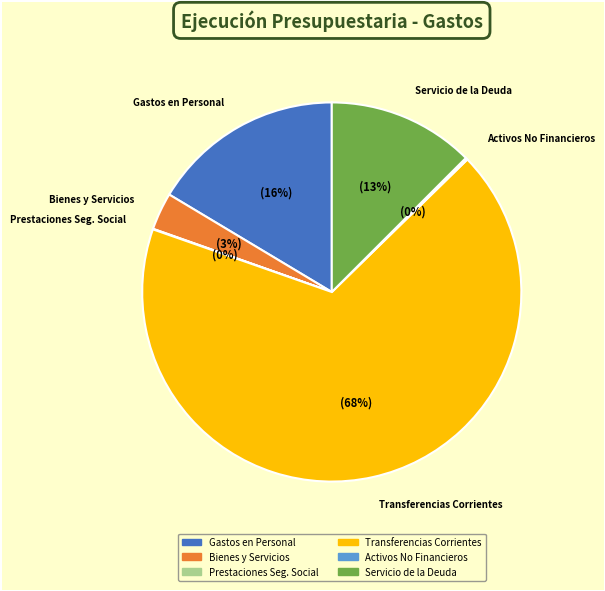

Is there any slice that represents more than half of the pie?

Yes